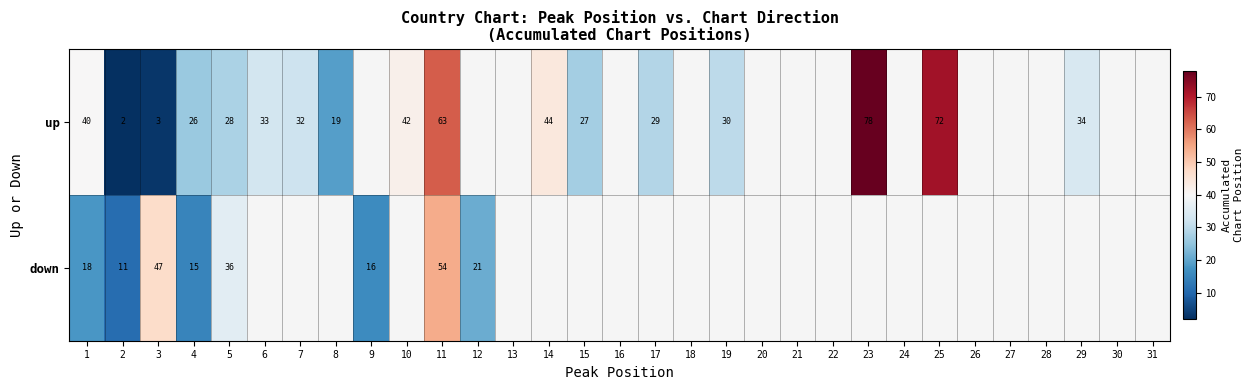

The up series shows 29 at 17. True or false?

True